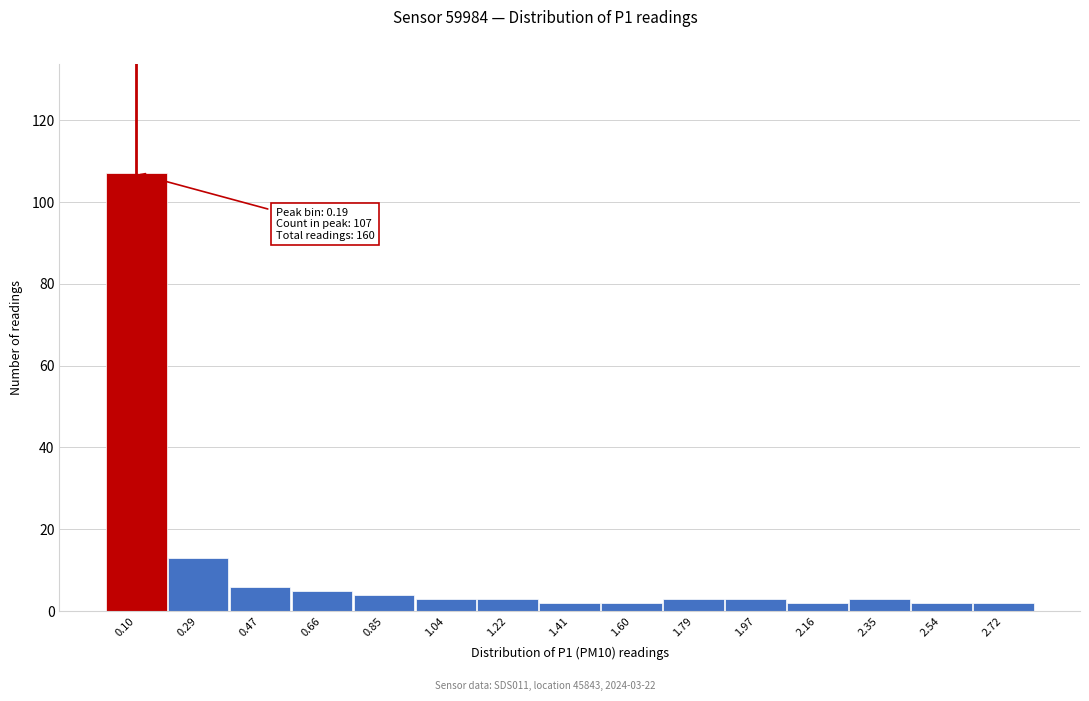

Reading left to right, transcribe all the data shown in this chart.

107	13	6	5	4	3	3	2	2	3	3	2	3	2	2